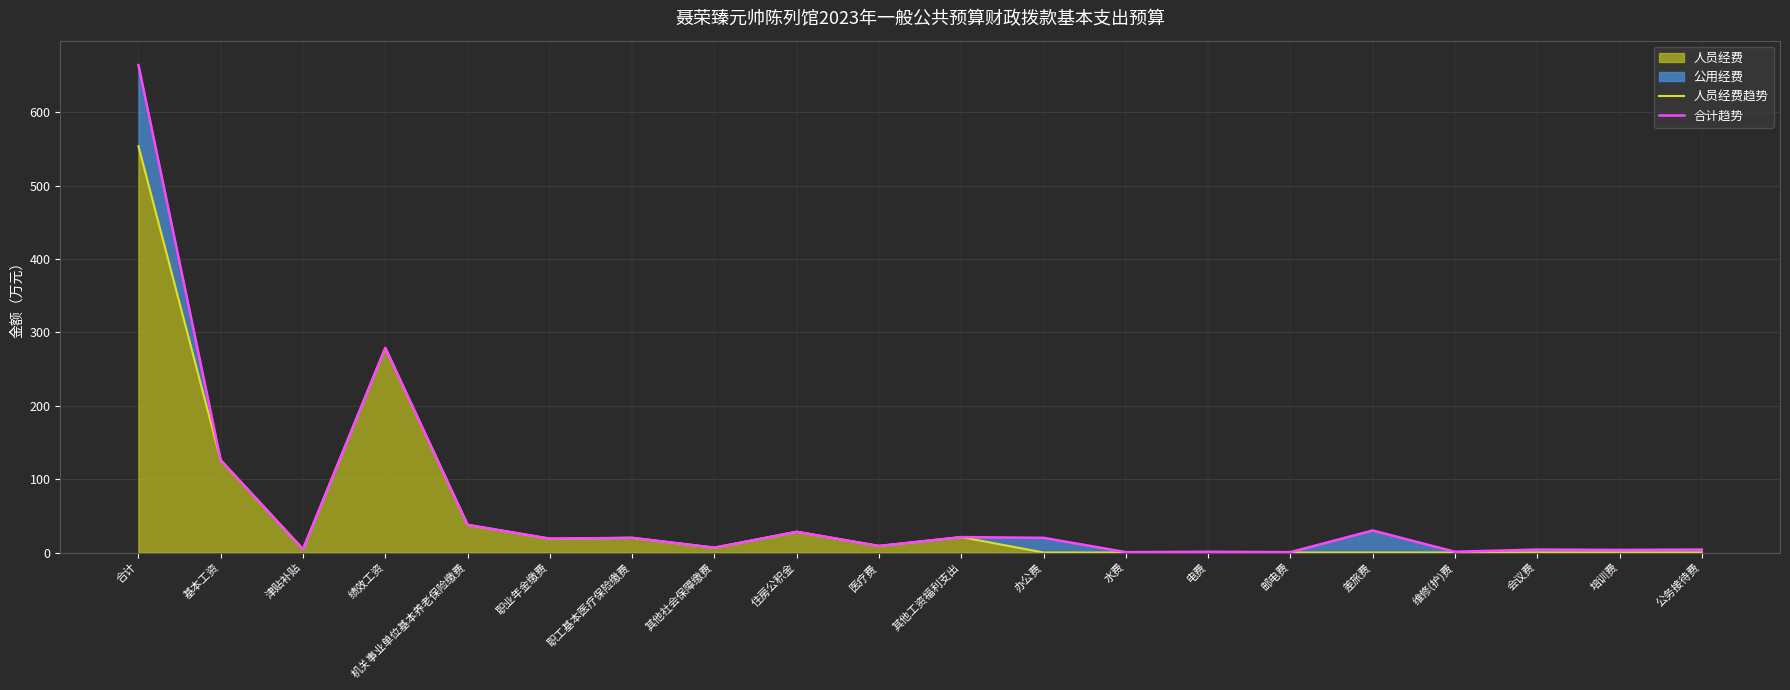

What is the sum of all 人员经费趋势 values?

1103.7